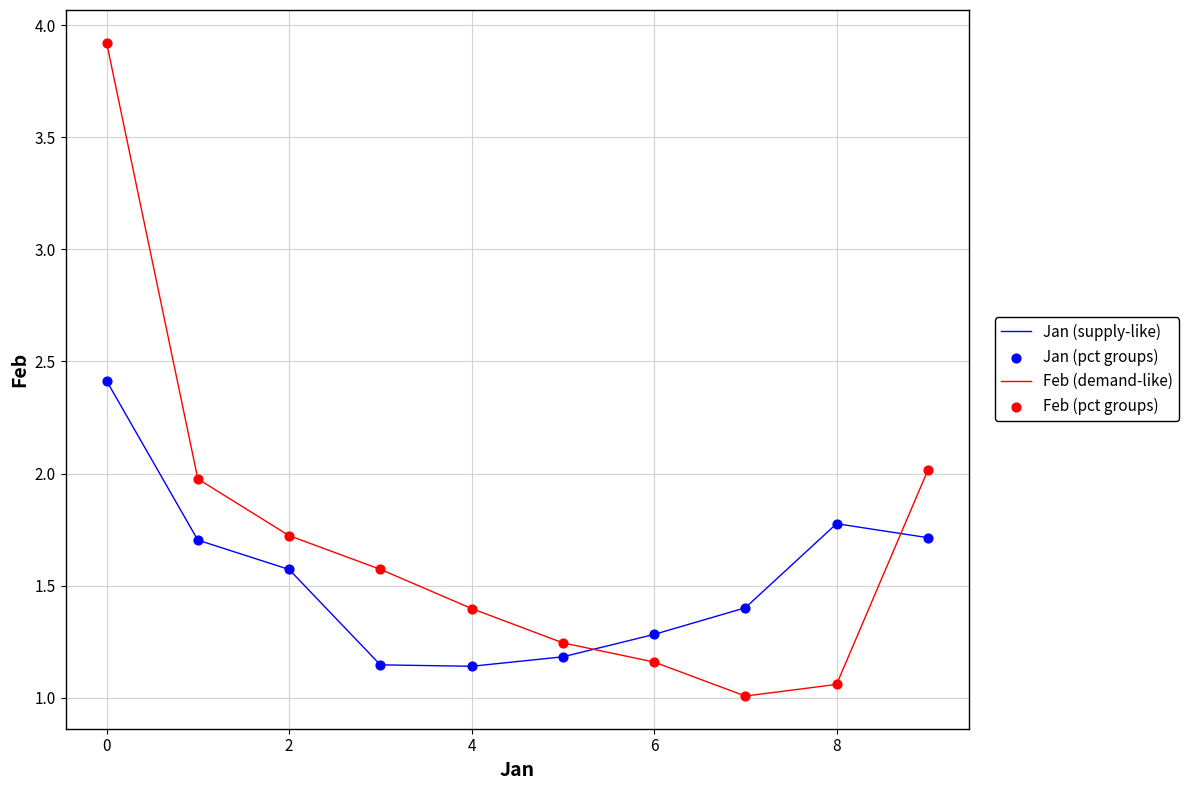

What is the minimum value shown in the chart?

1.0